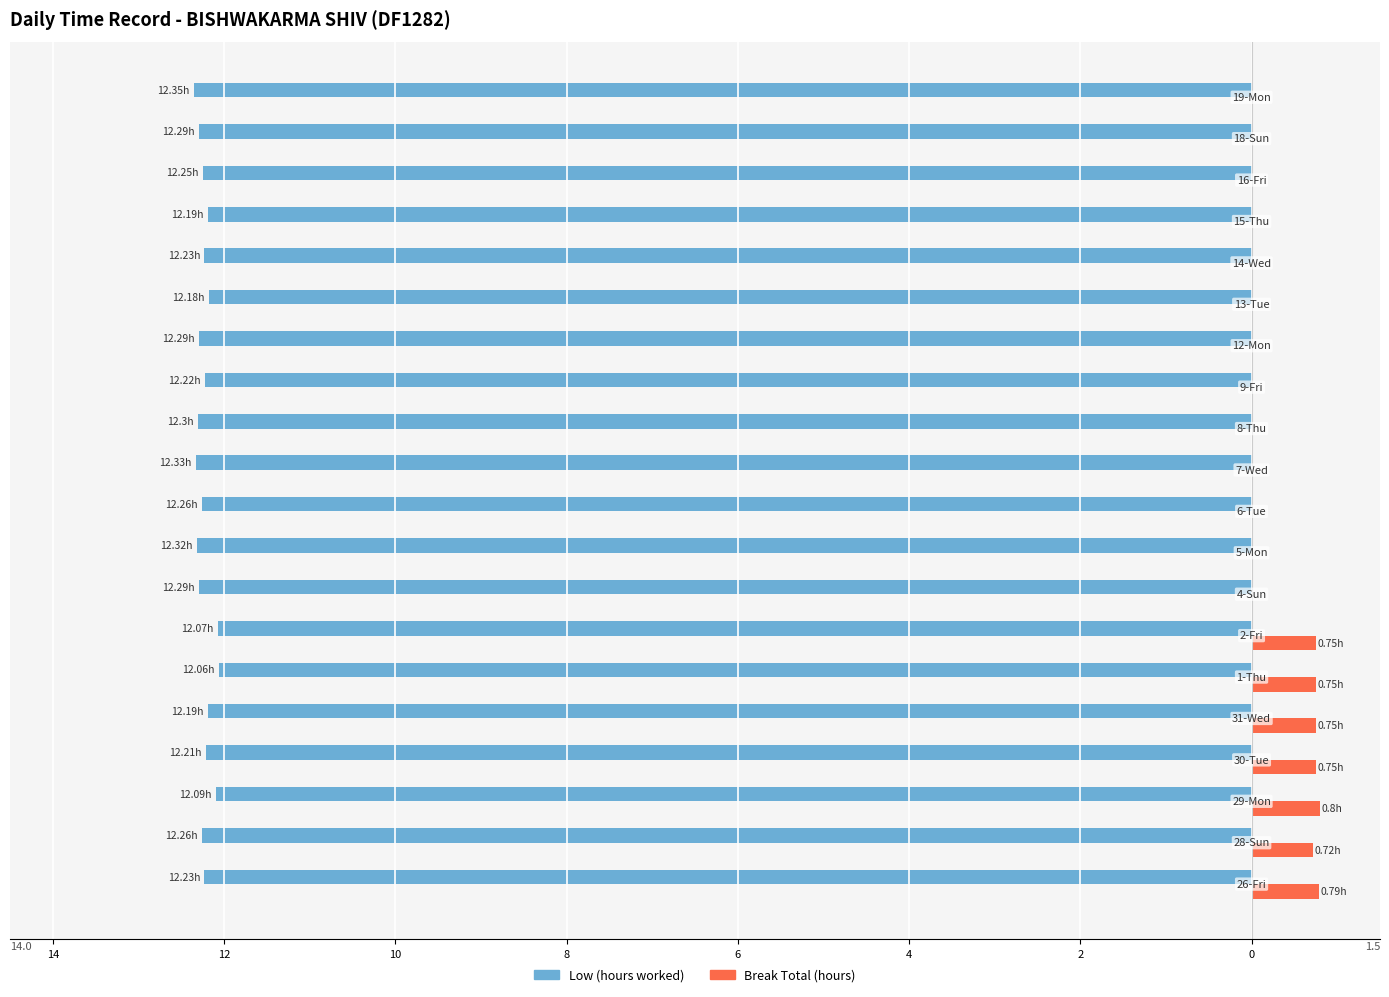

What are all the series names shown in the legend?

Low (hours worked), Break Total (hours)